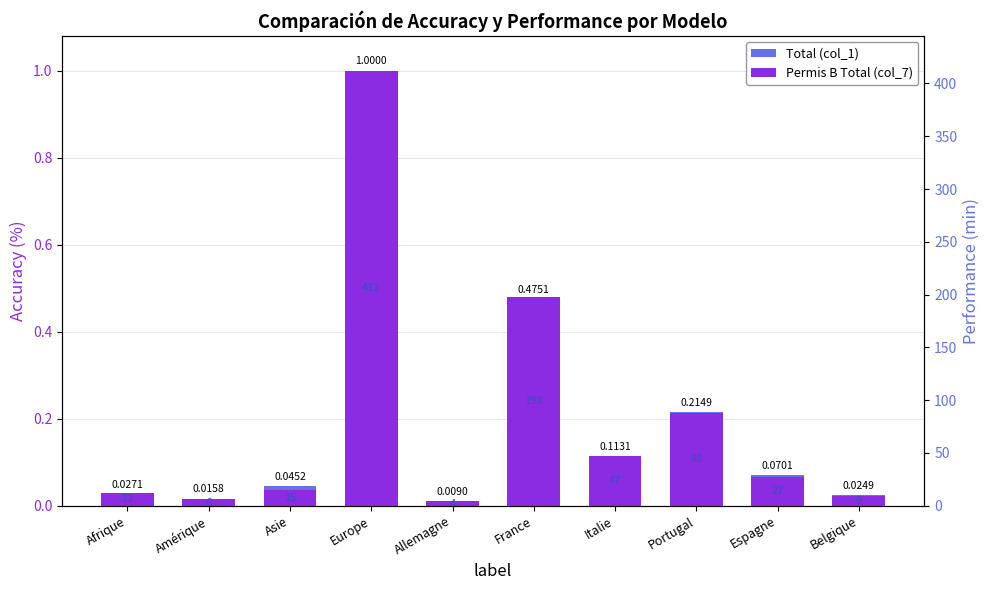

What is the greatest value displayed?

1.0